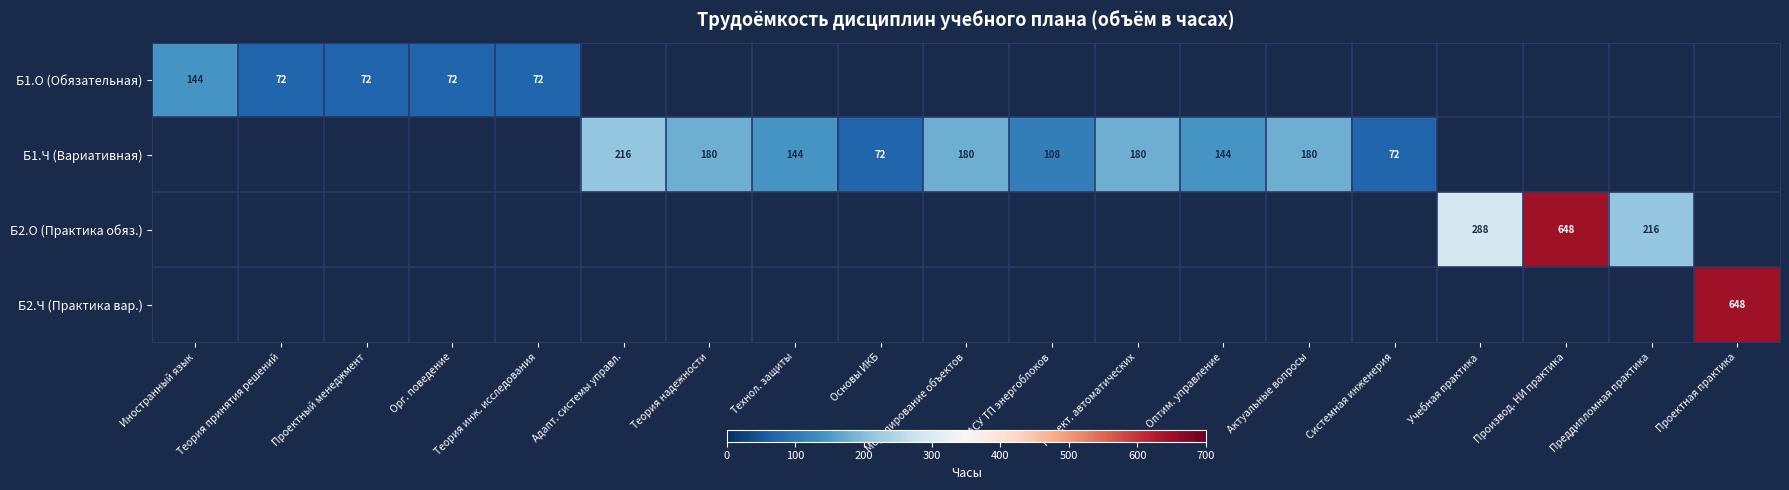

What is the difference between the Б1.Ч (Вариативная) values at Проект. автоматических and Адапт. системы управл.?

36